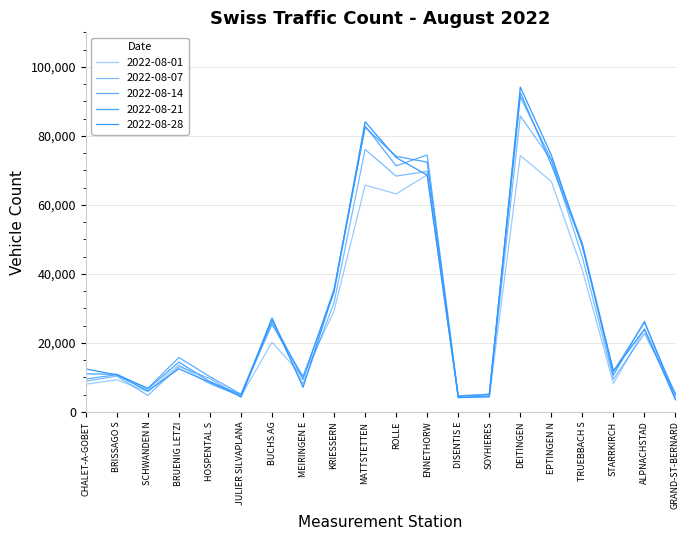

What is the total value across all series at SCHWANDEN N?

30135